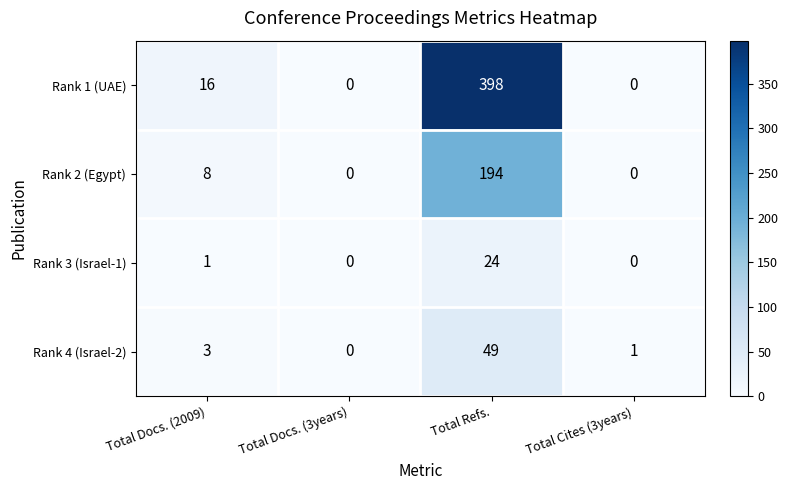

Reading left to right, extract all data points from this chart.

Rank 1 (UAE): 16	0	398	0
Rank 2 (Egypt): 8	0	194	0
Rank 3 (Israel-1): 1	0	24	0
Rank 4 (Israel-2): 3	0	49	1